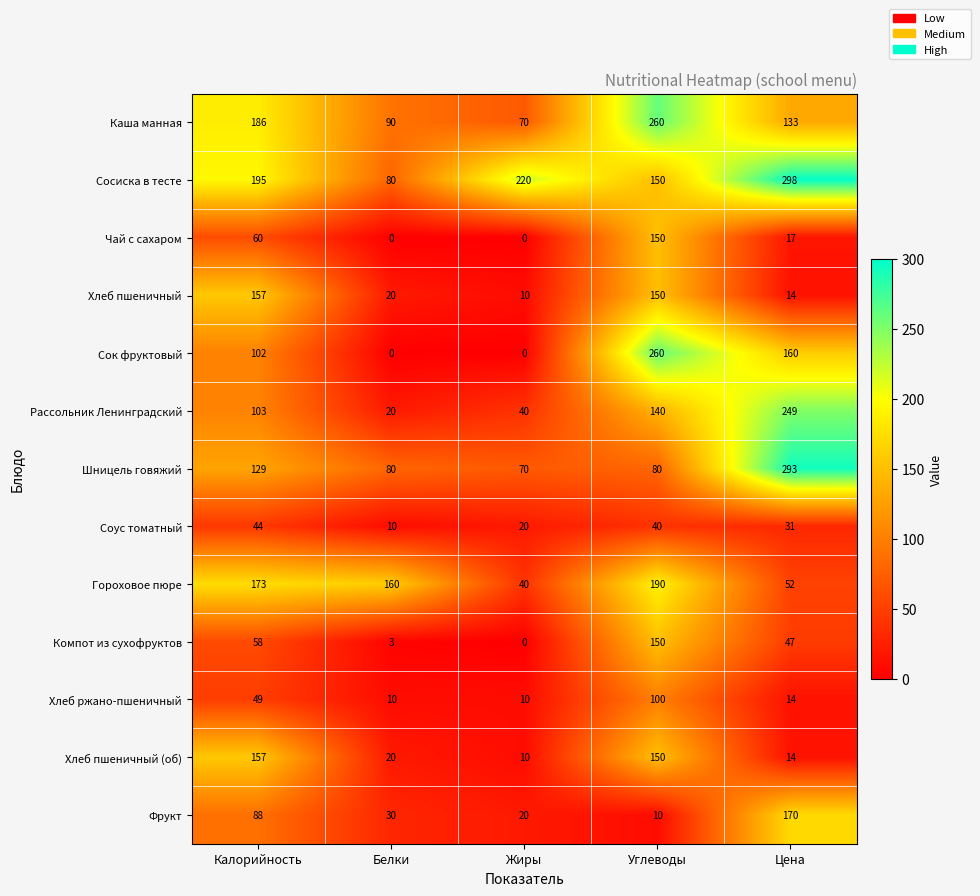

What is the sum of the Шницель говяжий values at Углеводы and Белки?

160